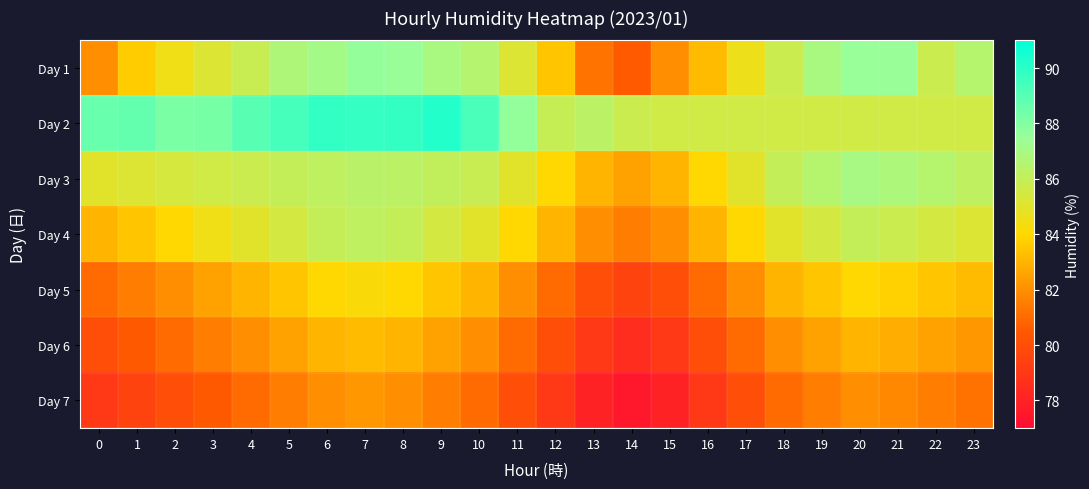

Which label corresponds to the largest value in the chart?

9